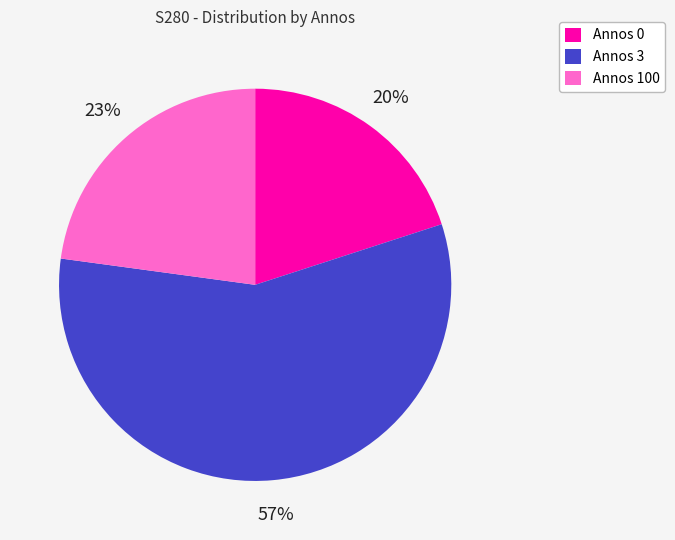

Do Annos 3 and Annos 100 together represent more than half of the pie?

Yes